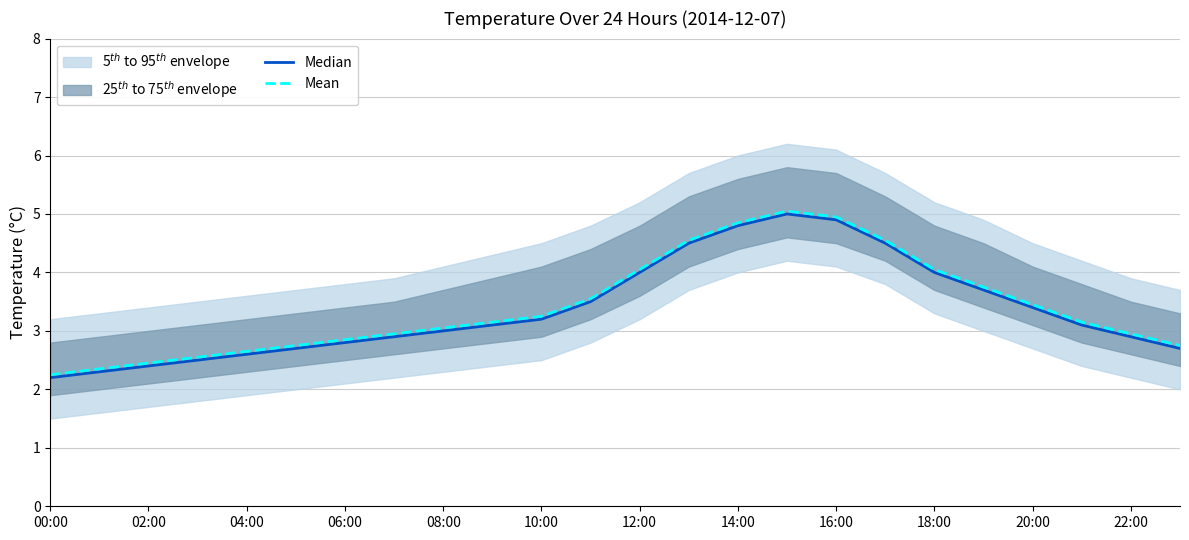

True or false: Median and Mean intersect in this chart.

False